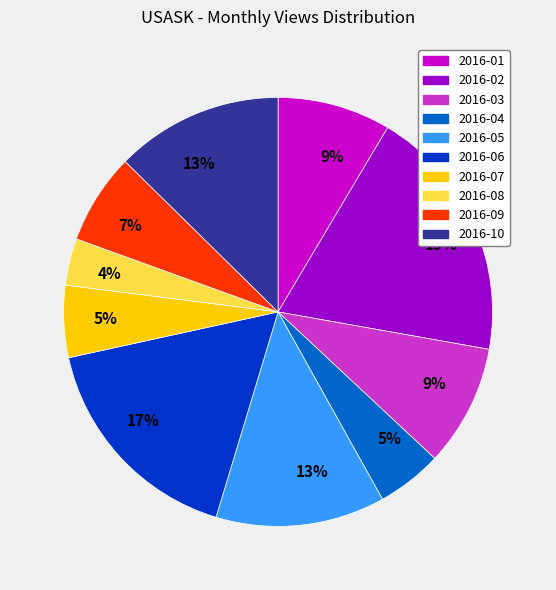

Is 2016-01 the majority of the pie?

No